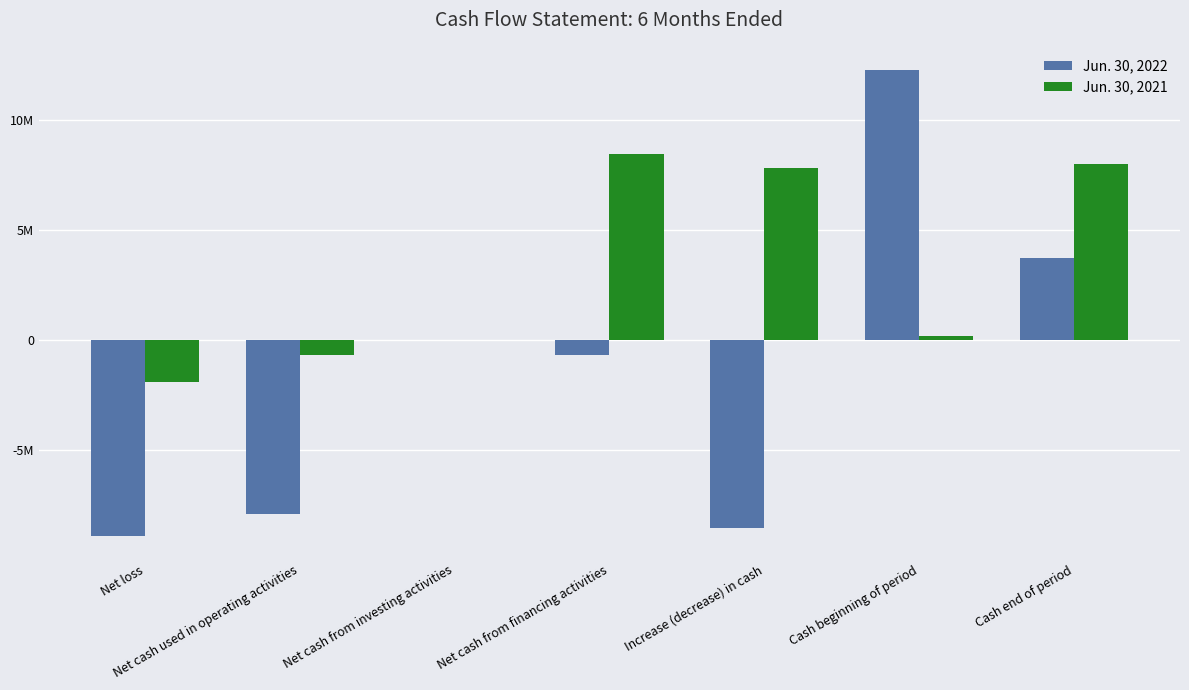

What are all the series names shown in the legend?

Jun. 30, 2022, Jun. 30, 2021